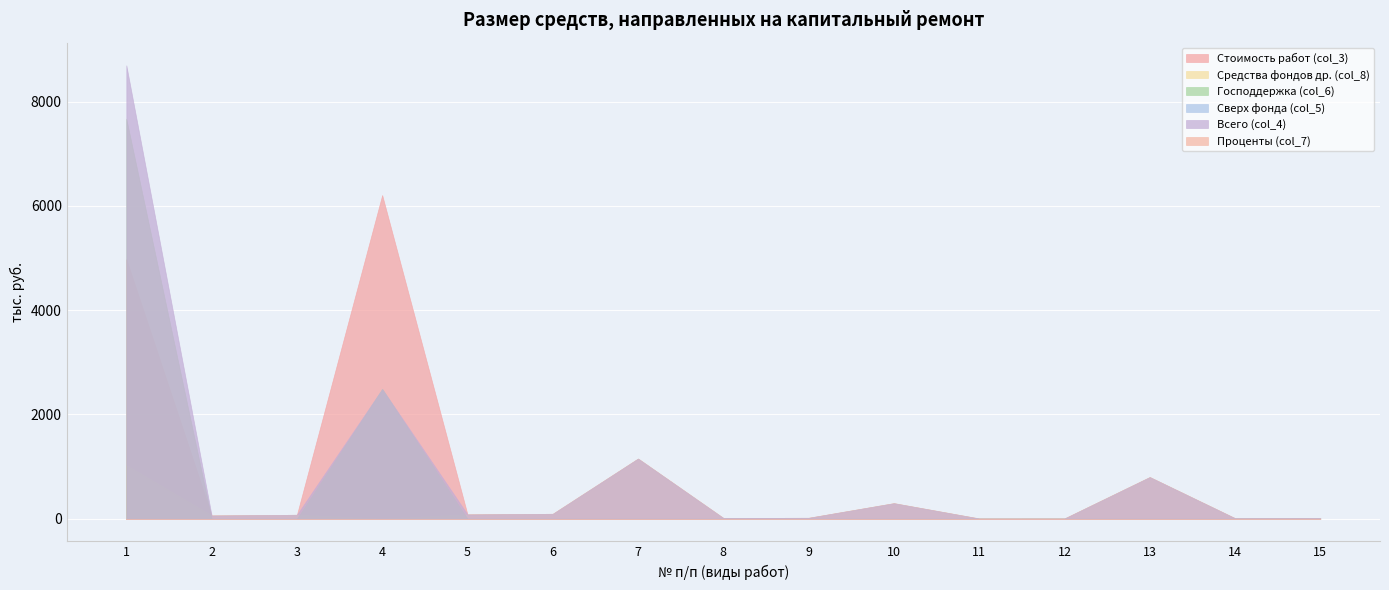

Between 9 and 11, which series saw the biggest shift?

Стоимость работ (col_3)